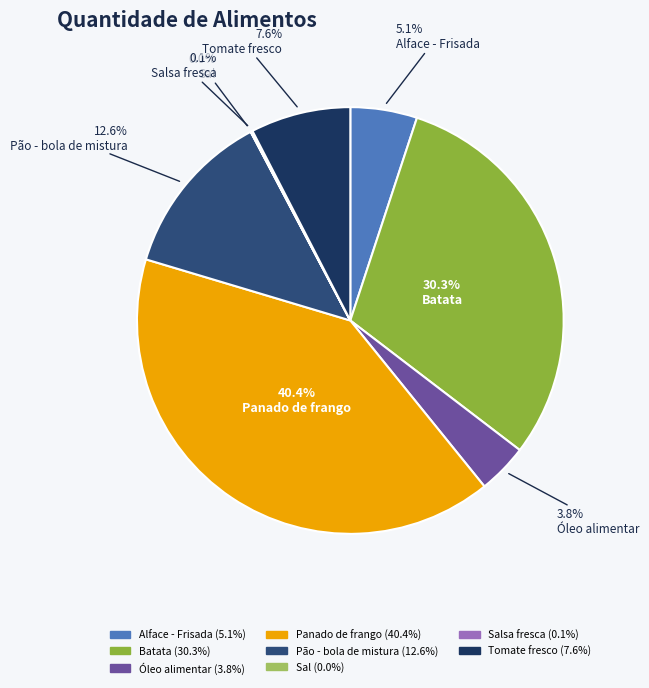

Does any single category account for the majority?

No